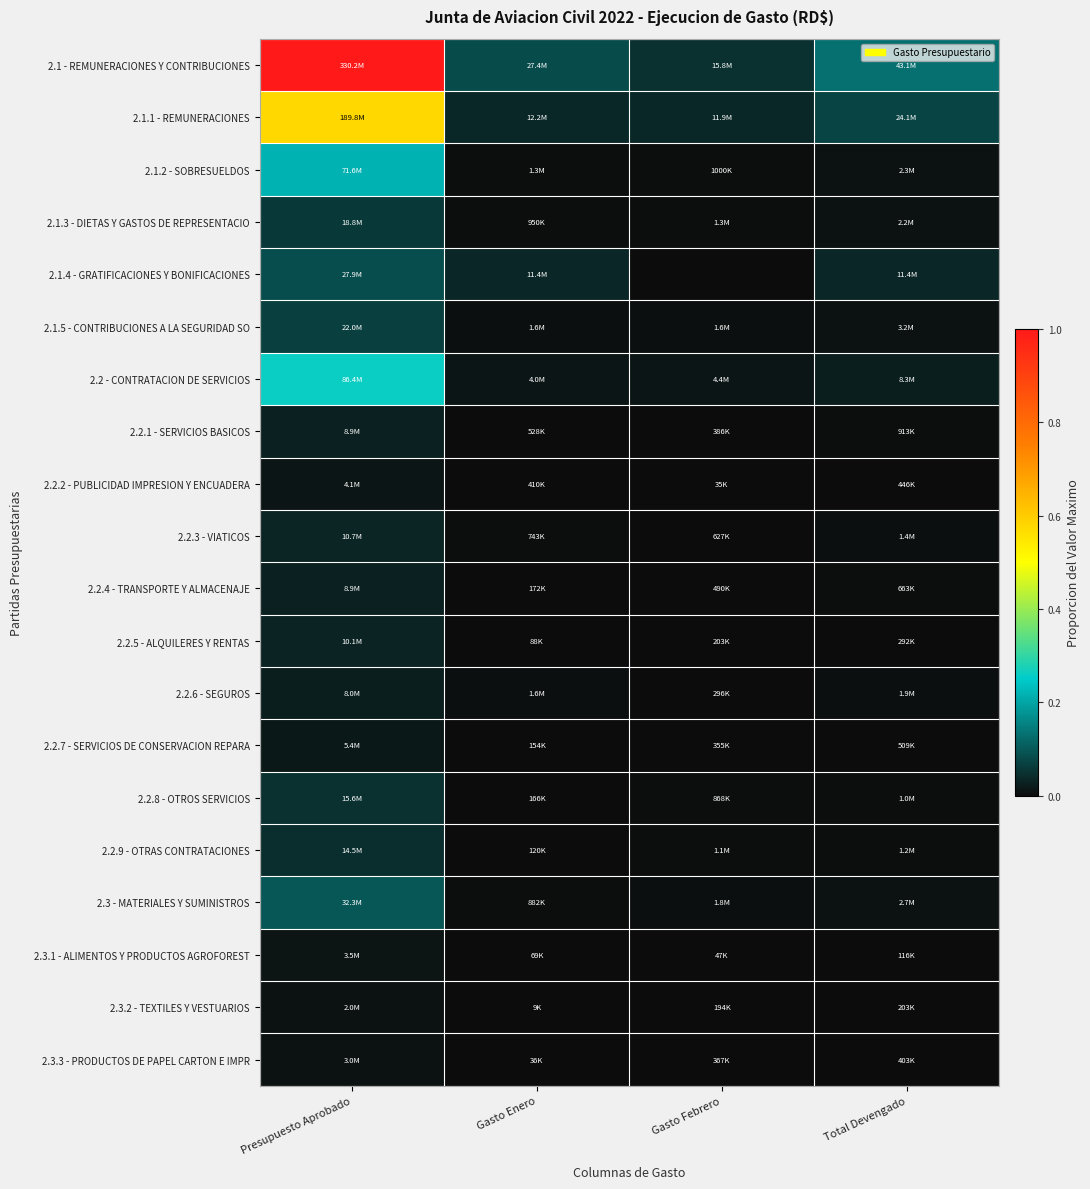

What is the spread (max minus min) of values at Gasto Enero?

0.1